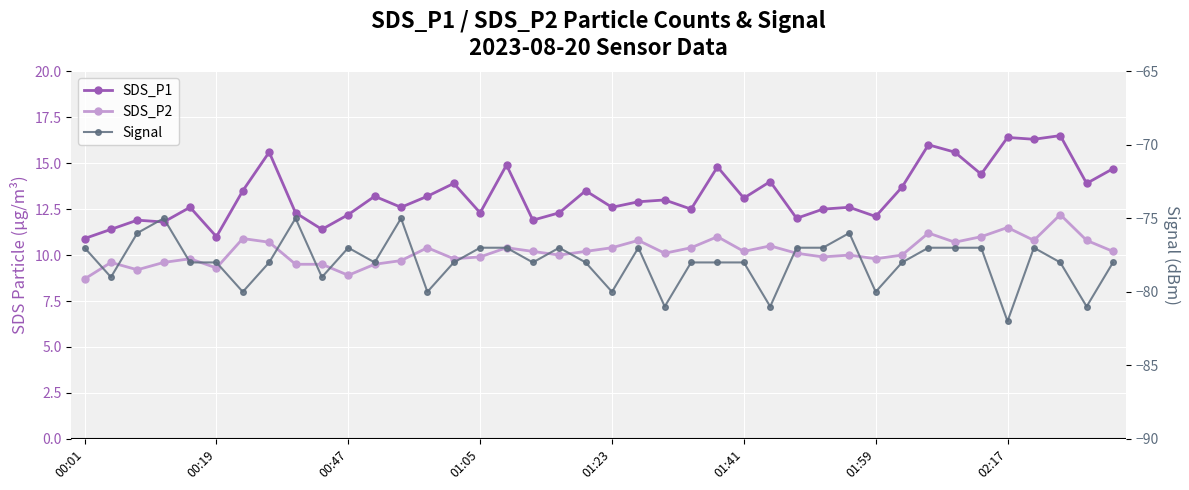

True or false: Signal and SDS_P2 cross at least once.

False